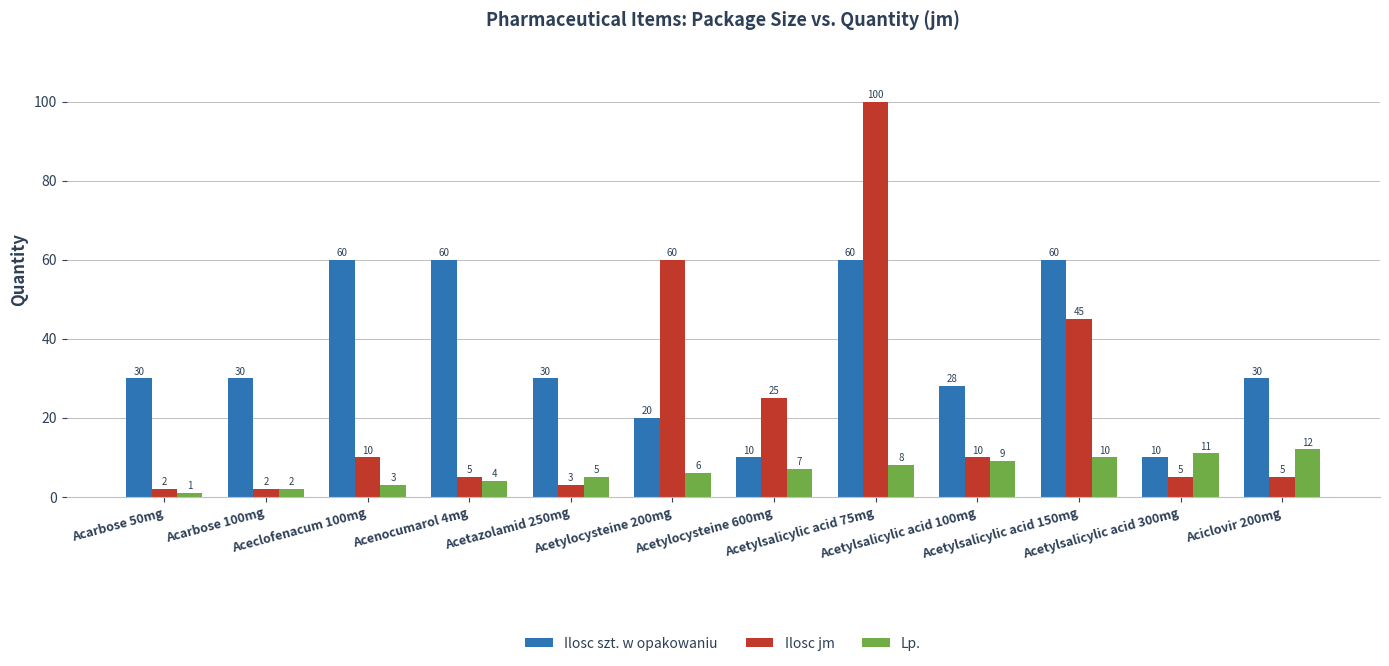

Which series has the largest total across all categories?

Ilosc szt. w opakowaniu